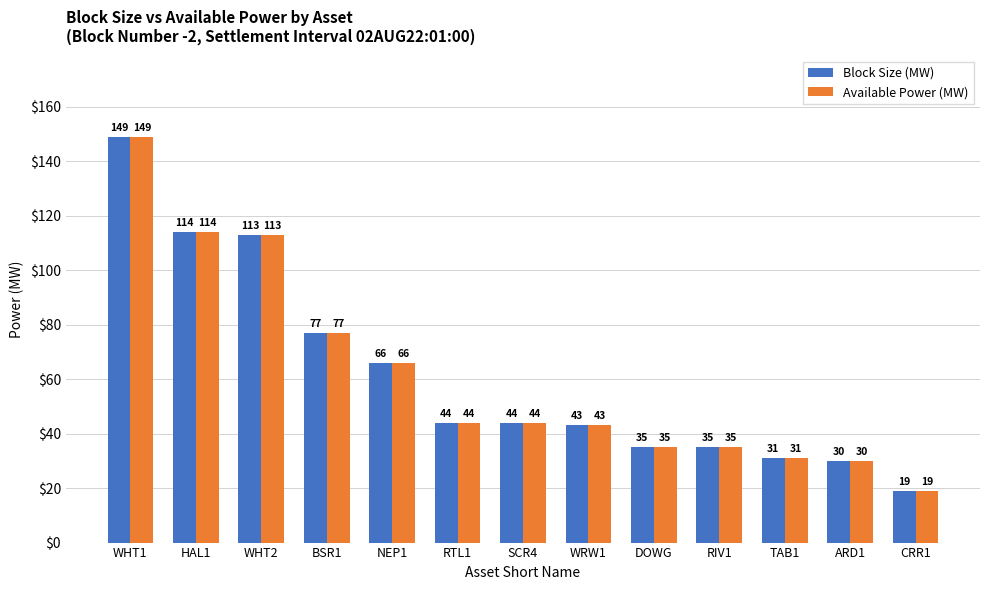

At which category does the chart reach its minimum across all series?

CRR1